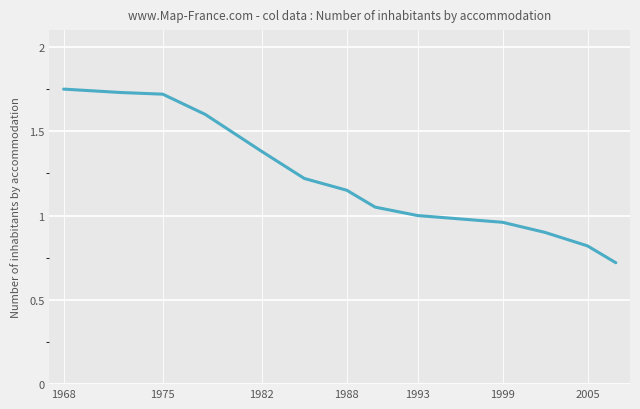

How many lines are shown in the chart?

1